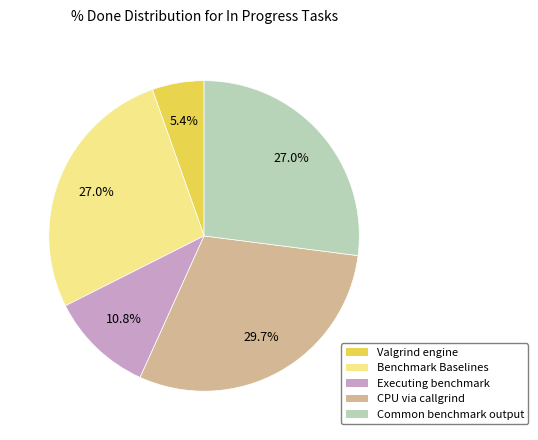

Between Executing benchmark and Valgrind engine, which is larger?

Executing benchmark